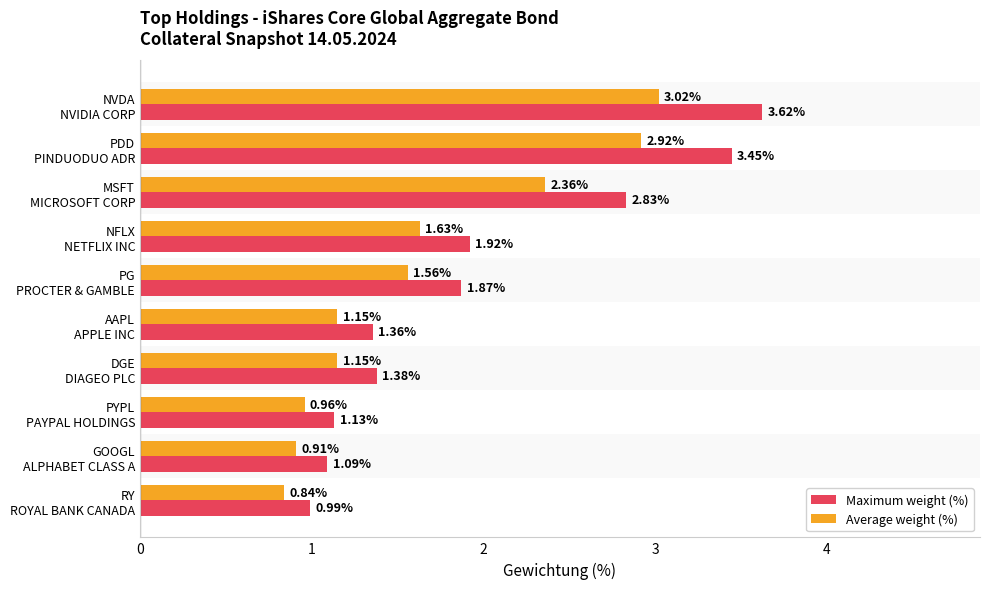

Which series has the widest spread of values?

Maximum weight (%)